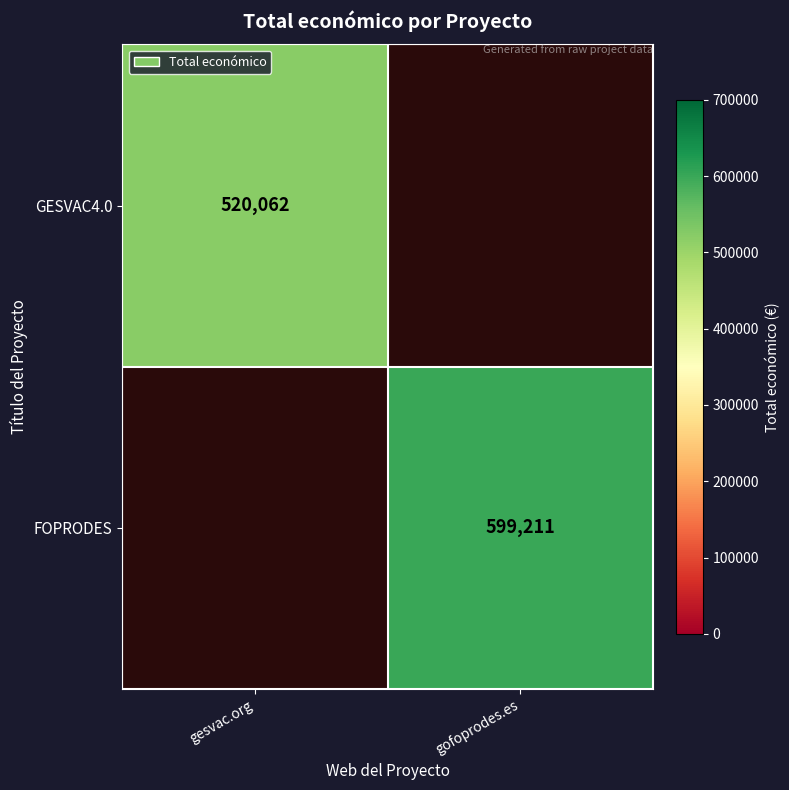

Which has a higher value, gesvac.org or gofoprodes.es?

gofoprodes.es